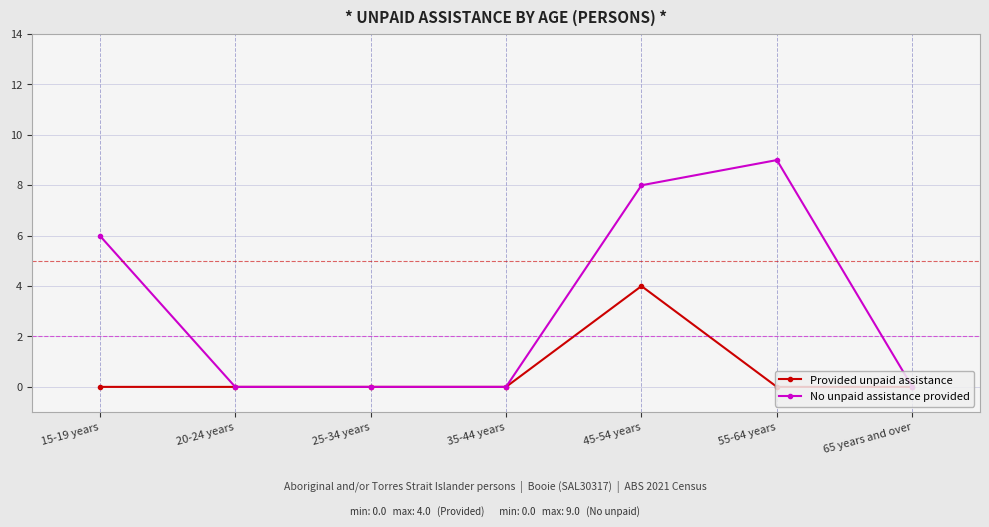

How many Provided unpaid assistance values are between 0 and 1?

6